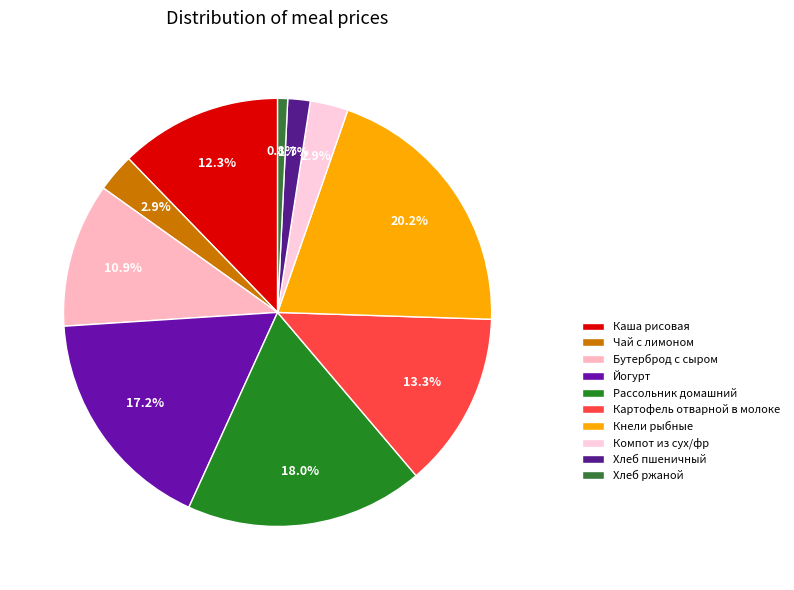

Is there a majority slice in this chart?

No